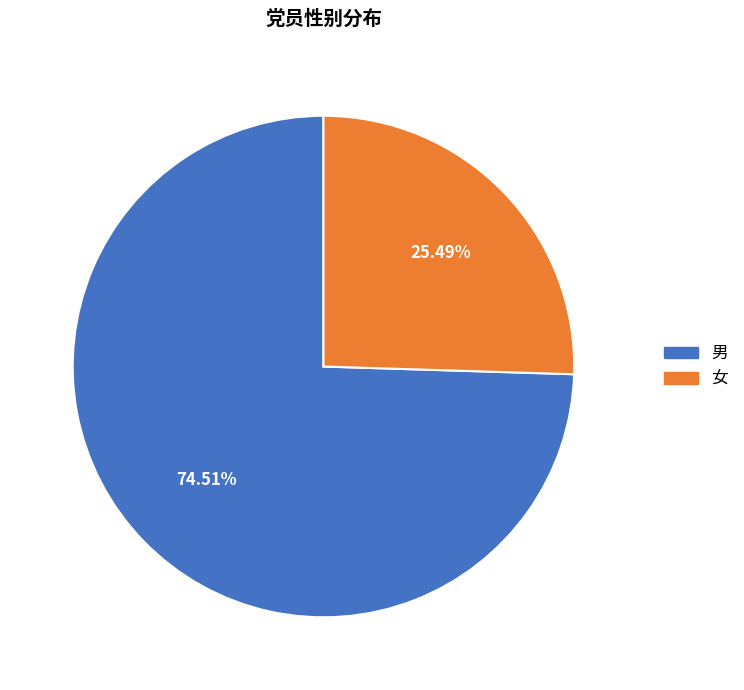

Which category has the biggest portion of the pie?

男